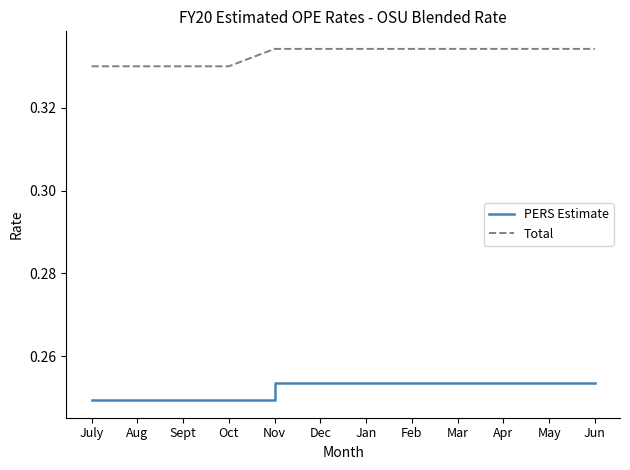

True or false: PERS Estimate has a value of 0.4 at Jan.

False